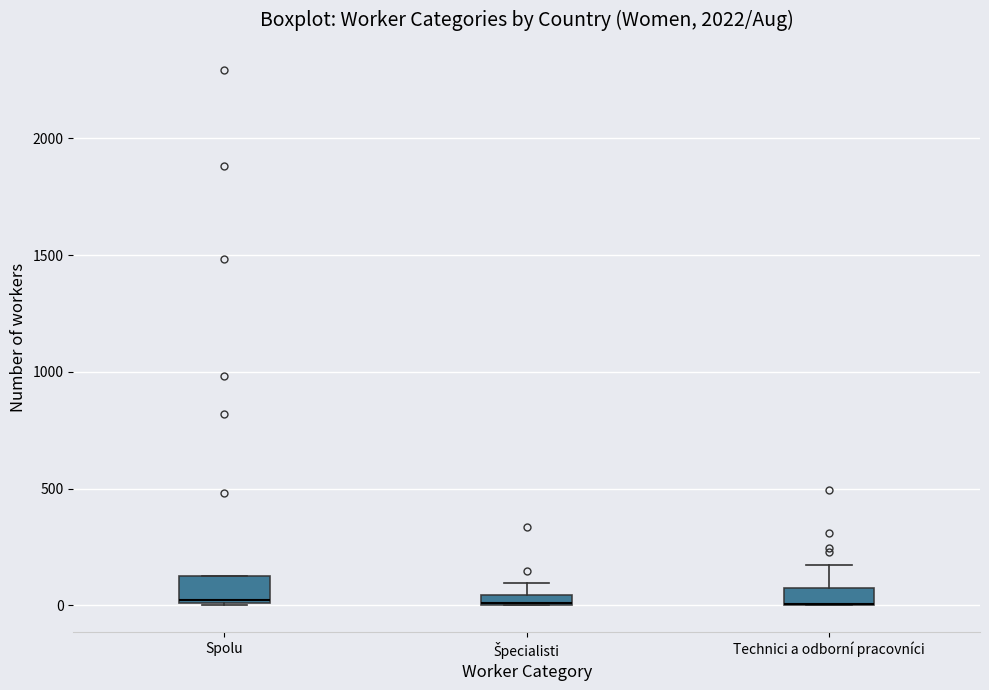

Where is the upper edge of the box for Špecialisti on the y-axis? The values are not printed on the chart, so give them approximately, as read against the axis.

50